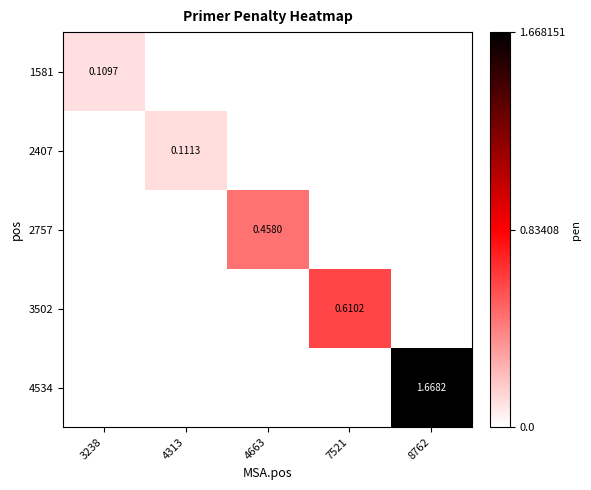

List the labels in order of 1581 value, smallest first.

4313, 4663, 7521, 8762, 3238